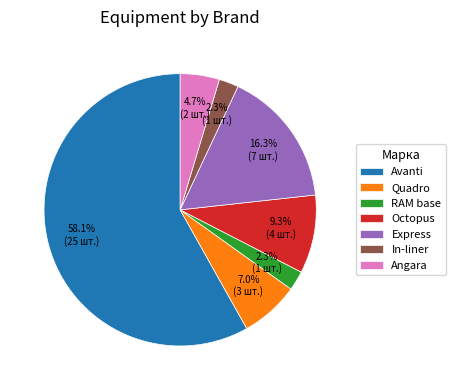

Do Octopus and Express together represent more than half of the pie?

No